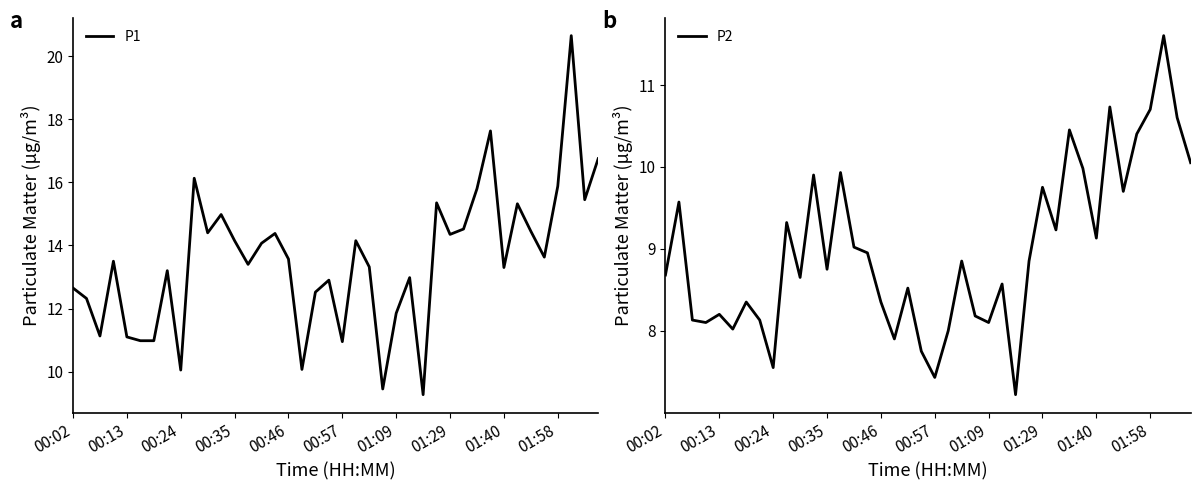

The value of P1 at 00:46 is 13.6. True or false?

True